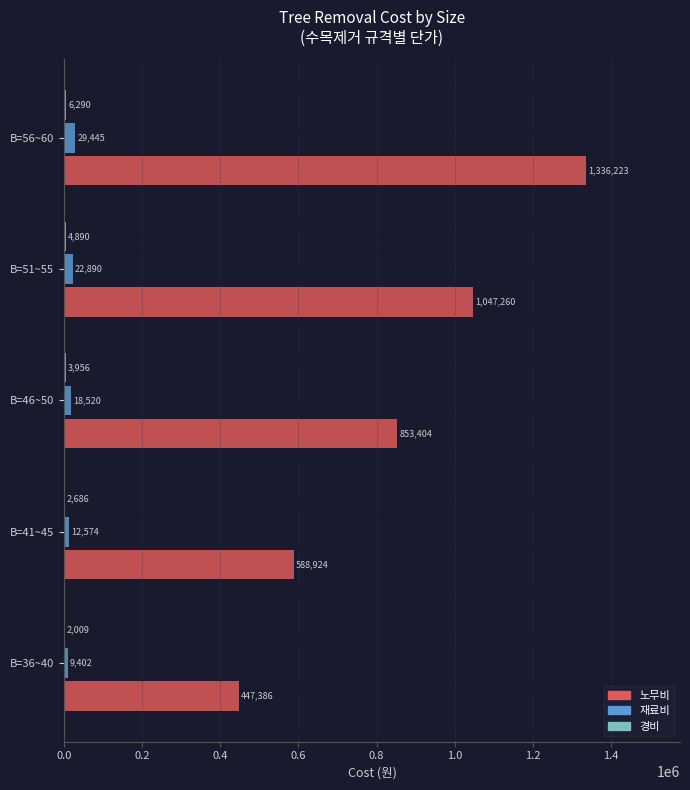

Which series changed the most between B=36~40 and B=41~45?

노무비